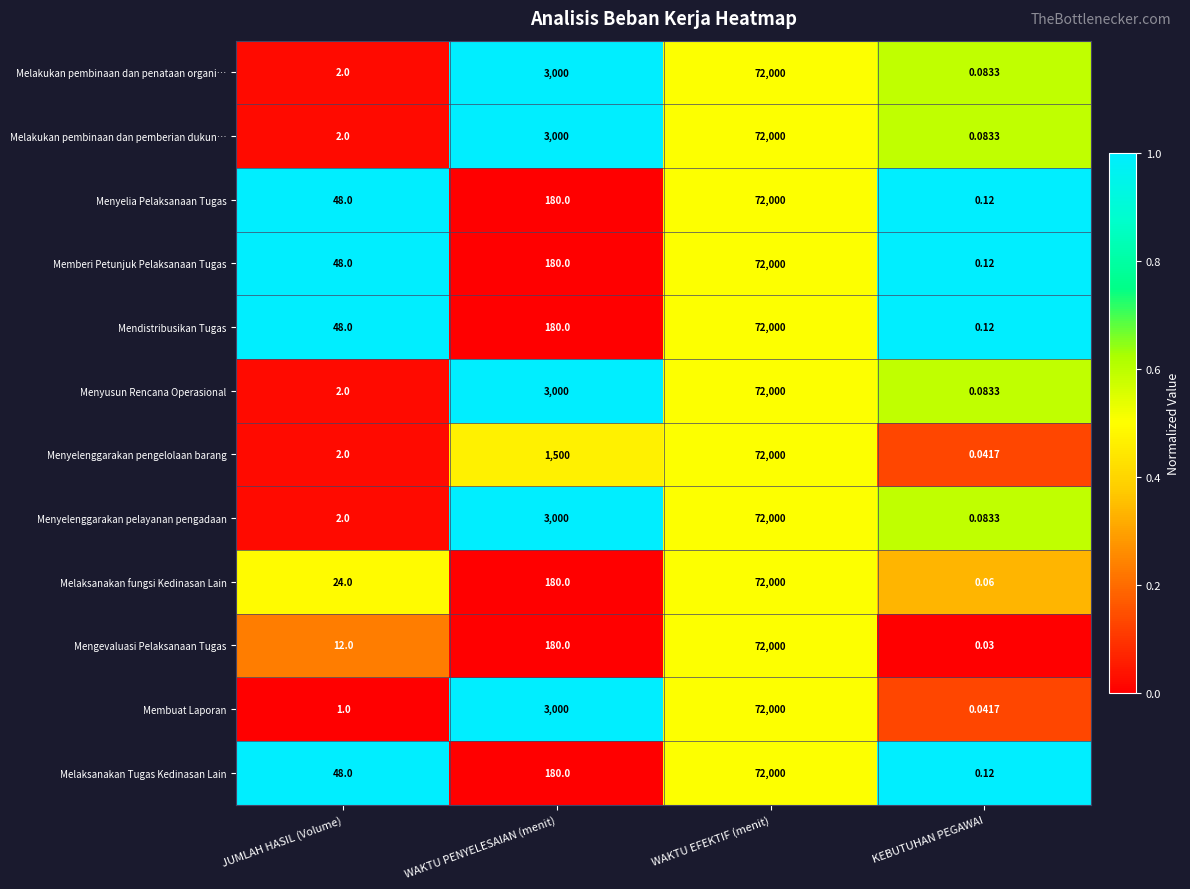

At which label is Melakukan pembinaan dan pemberian dukun… closest to 36000?

WAKTU PENYELESAIAN (menit)